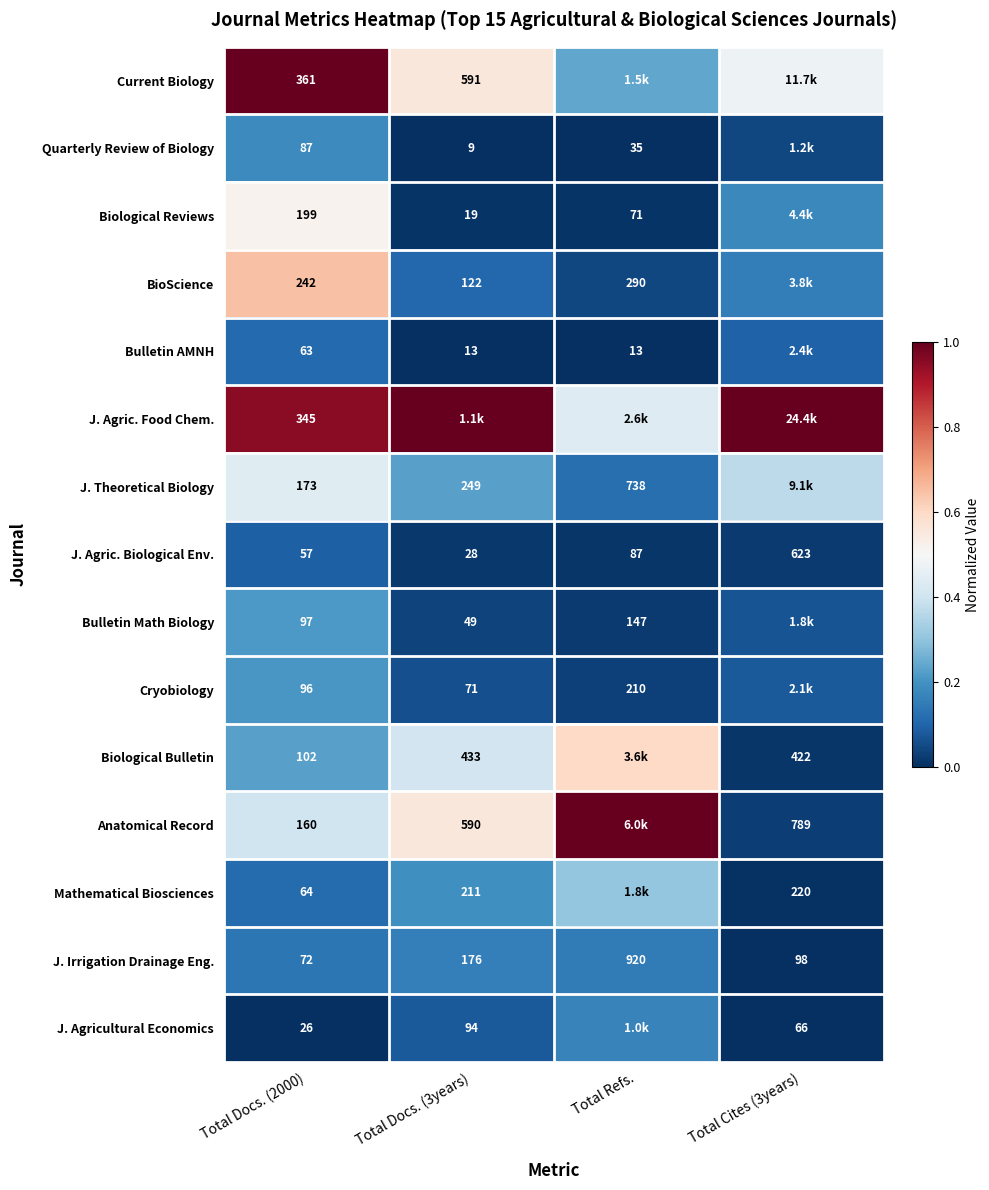

Which category has the highest value in the J. Irrigation Drainage Eng. series?

Total Refs.